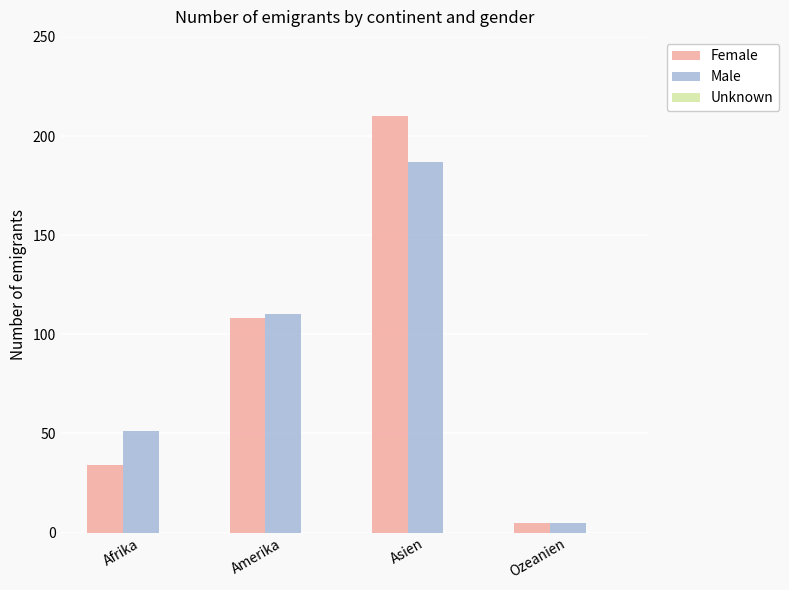

Which series changed the most between Asien and Ozeanien?

Female